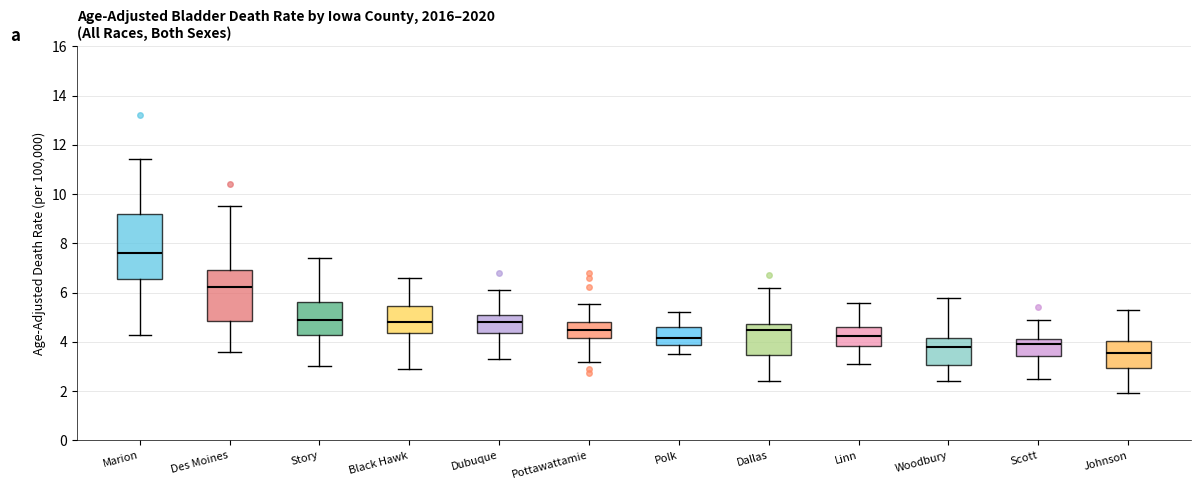

Which box is the tallest, from its lower edge to its upper edge?

Marion